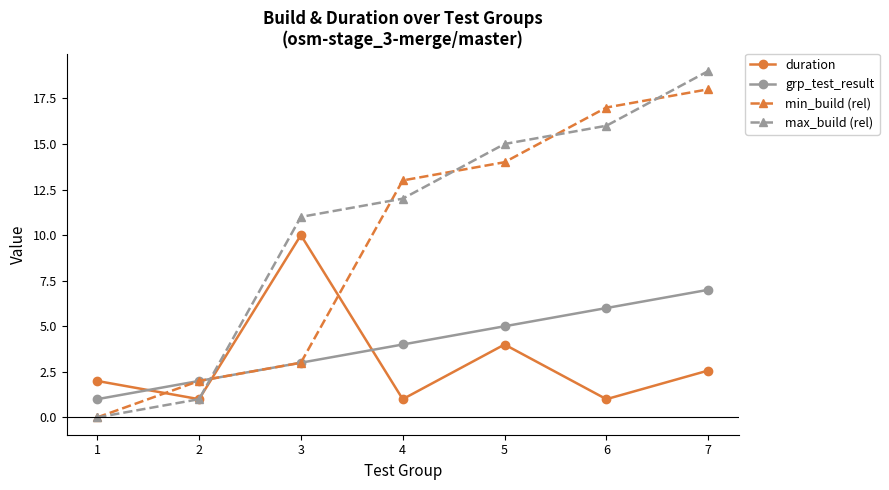

How many categories are shown in the chart?

7